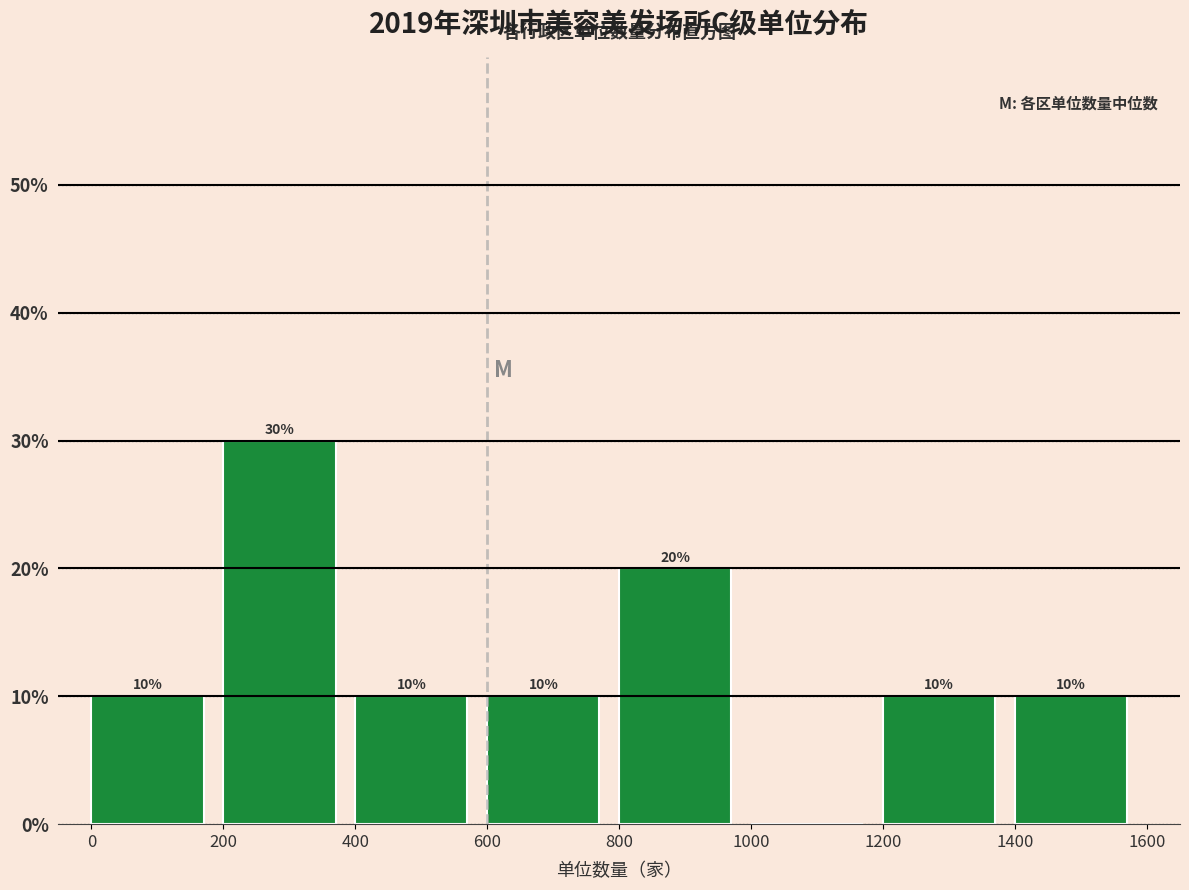

Which range on the x-axis has the tallest bar?

200 to 400